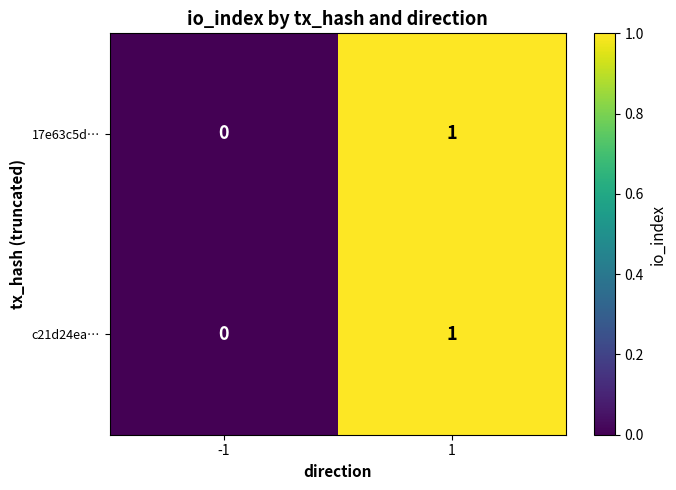

True or false: 17e63c5d… has a value of 0 at -1.

True